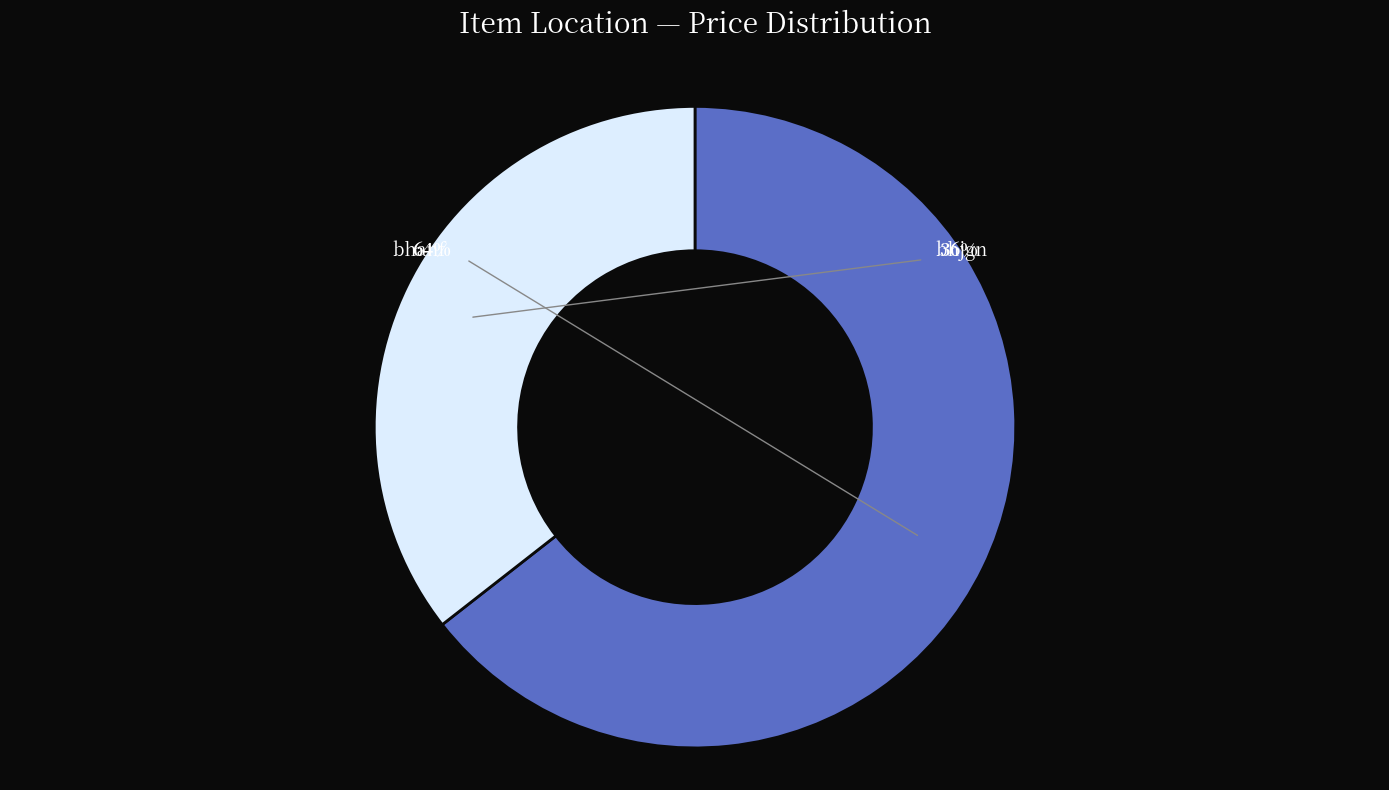

True or false: bhjgn accounts for 36% of the total.

True